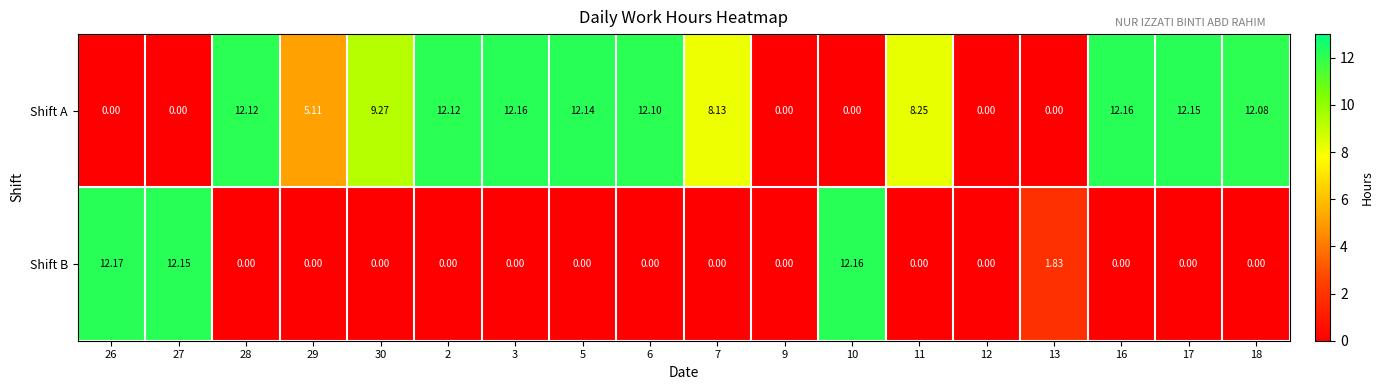

Which series changed the most between 16 and 18?

Shift A